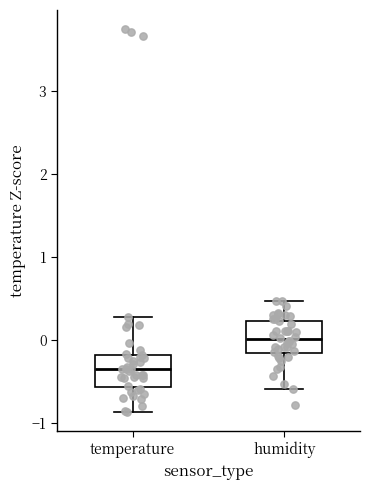

Reading left to right, transcribe this box plot: for each box, give where its median line is, the range the box spans, and where its two whiskers end, as read against the y-axis. The values are not printed on the chart, so give them approximately, as read against the axis.

temperature: median -0.4, box -0.6 to -0.2, whiskers -0.9 to 0.3
humidity: median 0.0, box -0.2 to 0.2, whiskers -0.6 to 0.5